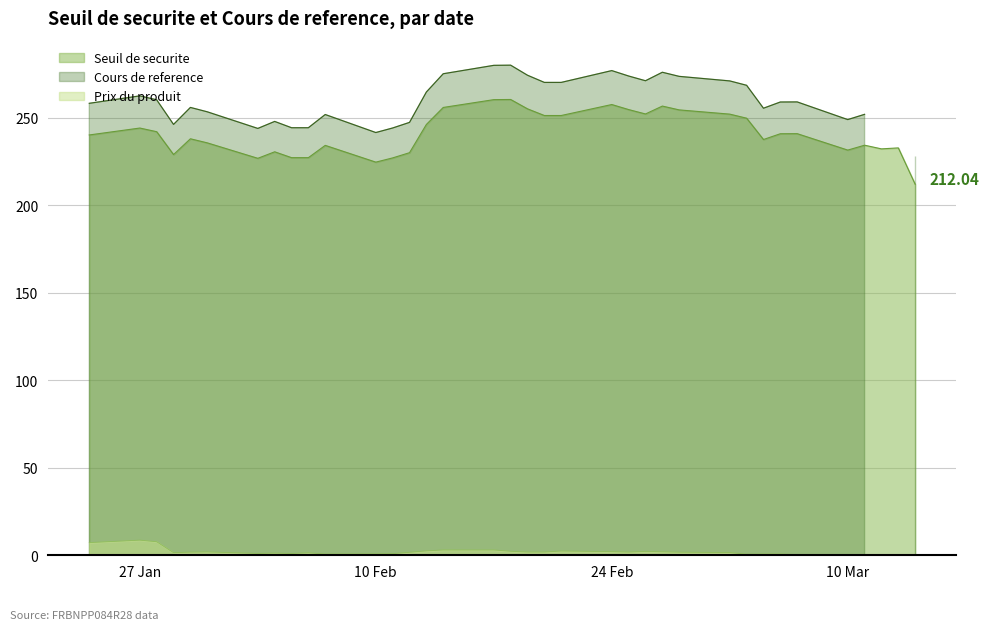

At which category does the chart reach its peak across all series?

2025-02-18